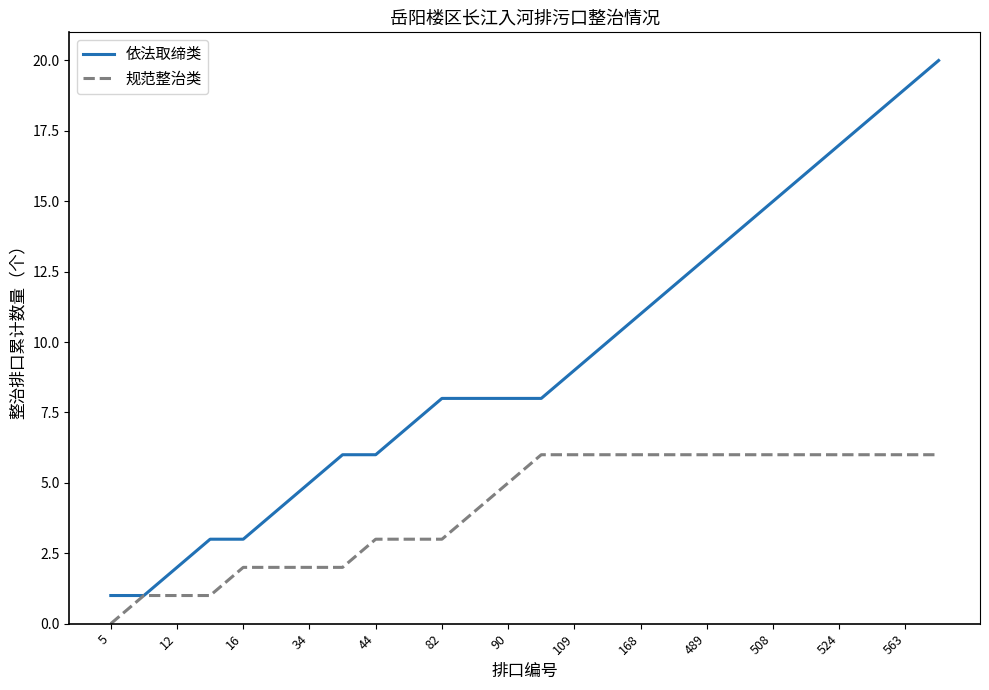

List the series in order of their overall mean, highest first.

依法取缔类, 规范整治类